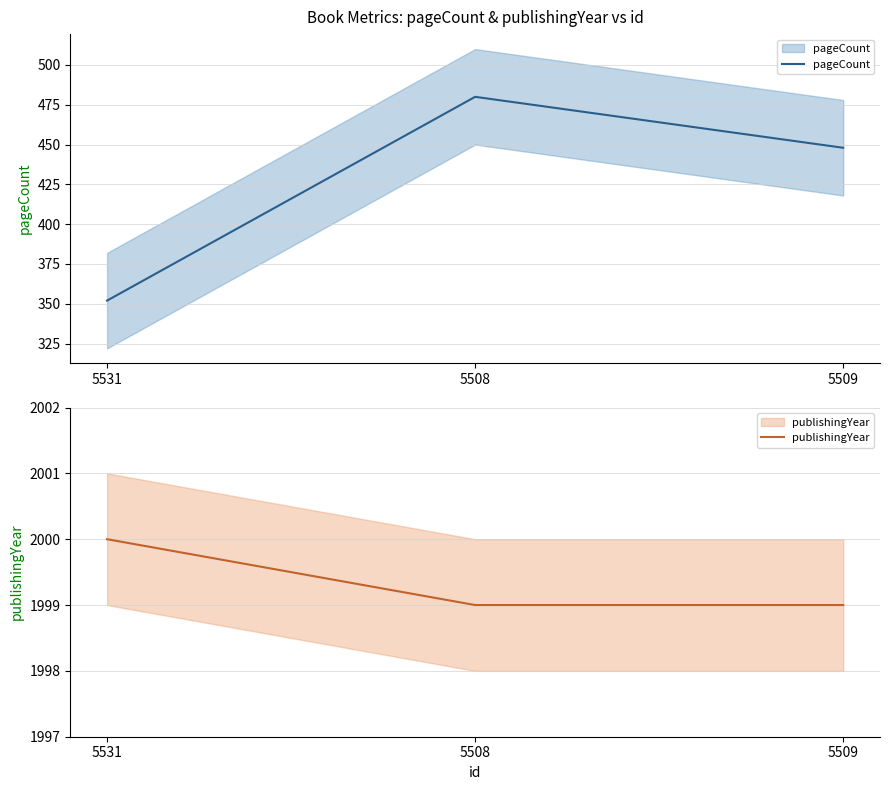

Reading left to right, extract all data points from this chart.

pageCount: 5531=352	5508=480	5509=448
publishingYear: 5531=2000	5508=1999	5509=1999